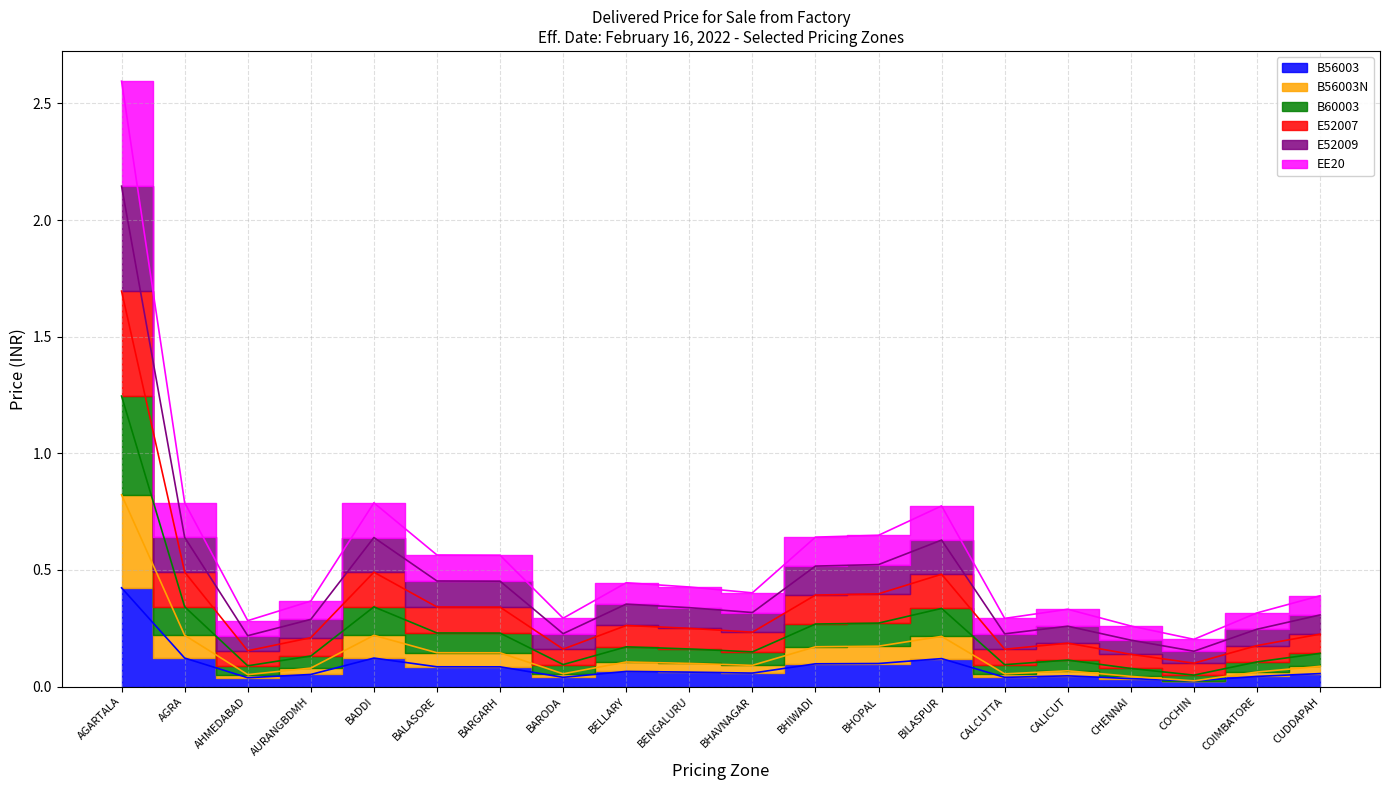

What are all the series names shown in the legend?

B56003, B56003N, B60003, E52007, E52009, EE20